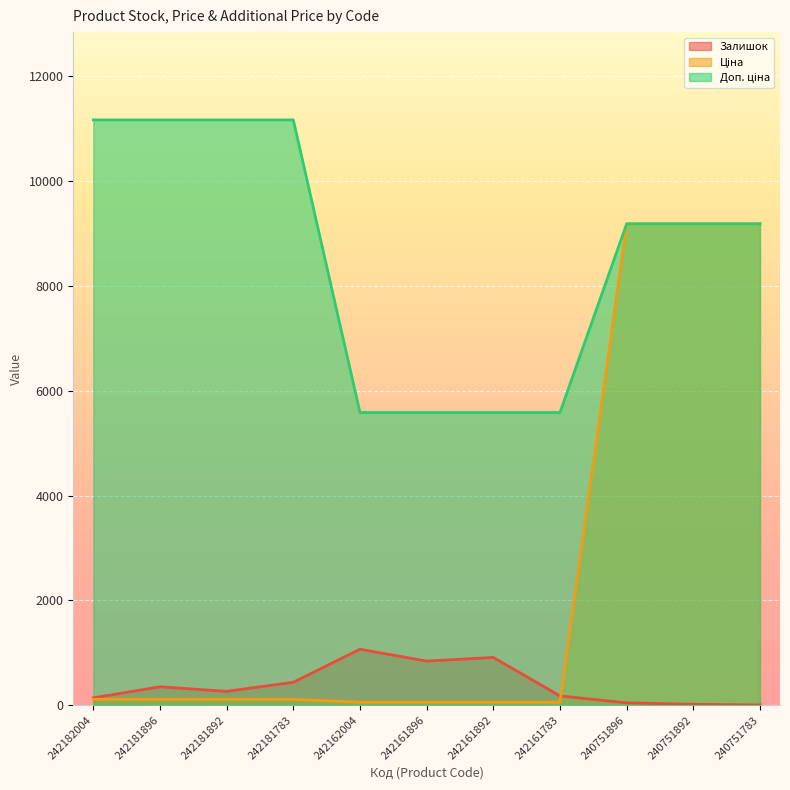

At how many categories does at least one series exceed 7898?

7